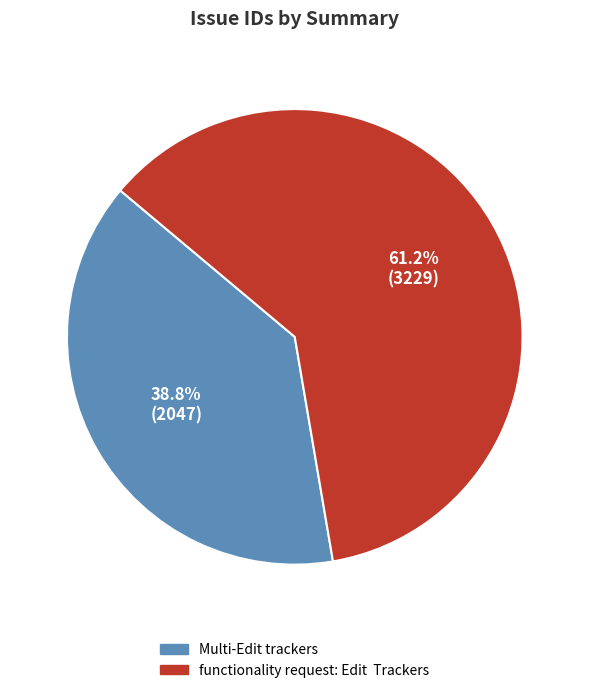

To the nearest percent, what portion does Multi-Edit trackers represent?

39%